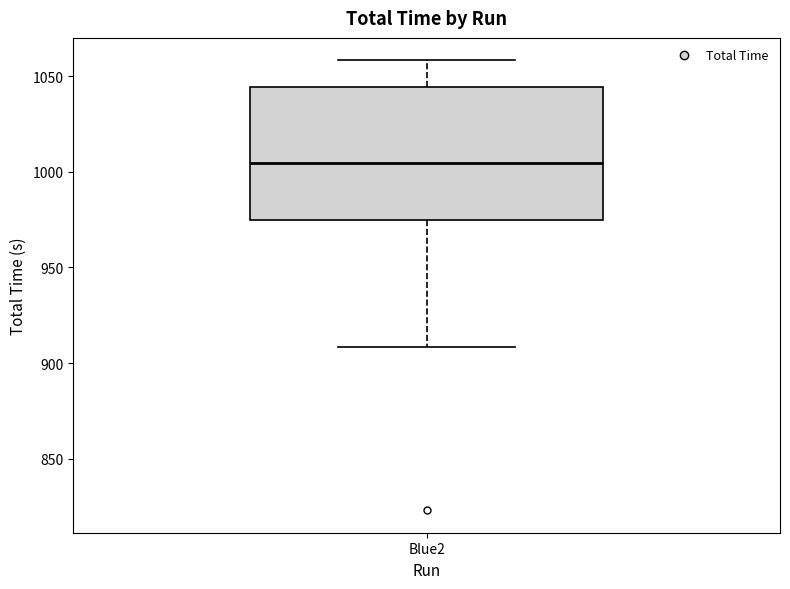

Read this box plot against the y-axis: the position of the median line, the range covered by the box, and the ends of both whiskers. The values are not printed on the chart, so give them approximately, as read against the axis.

median 1005, box 975 to 1045, whiskers 910 to 1060